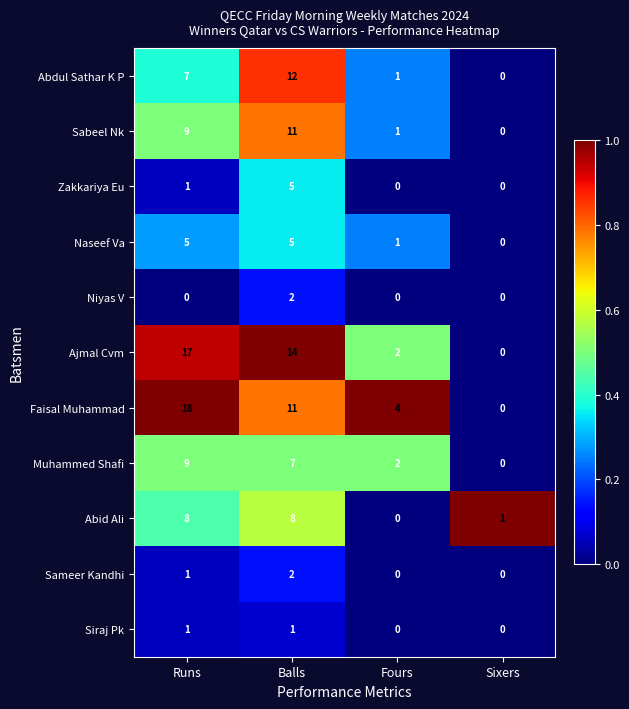

At which label is Naseef Va closest to 2?

Fours